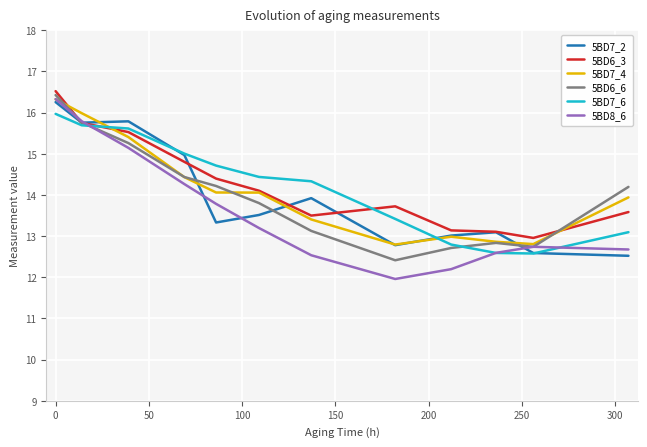

After their last crossing, which series has the higher values: 5BD7_6 or 5BD7_4?

5BD7_4